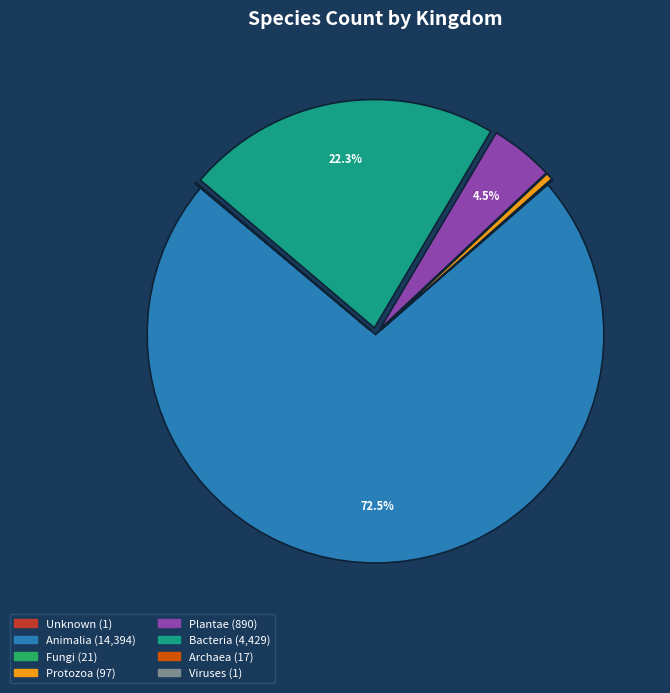

Is there any slice that represents more than half of the pie?

Yes